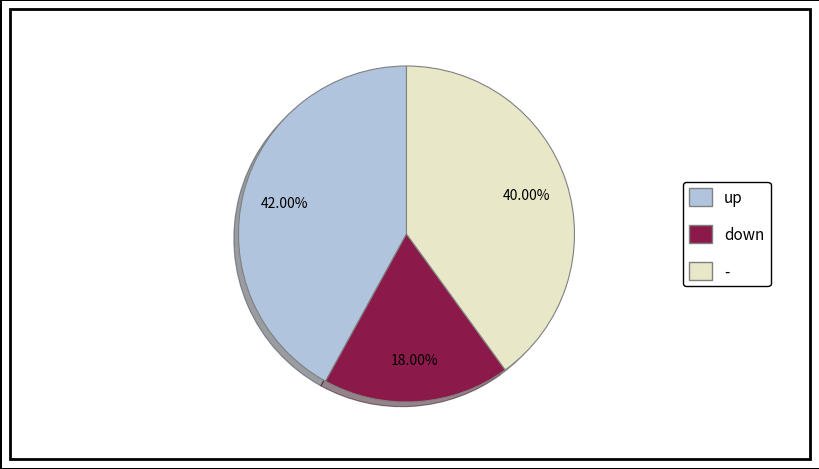

Count the number of slices in the pie.

3